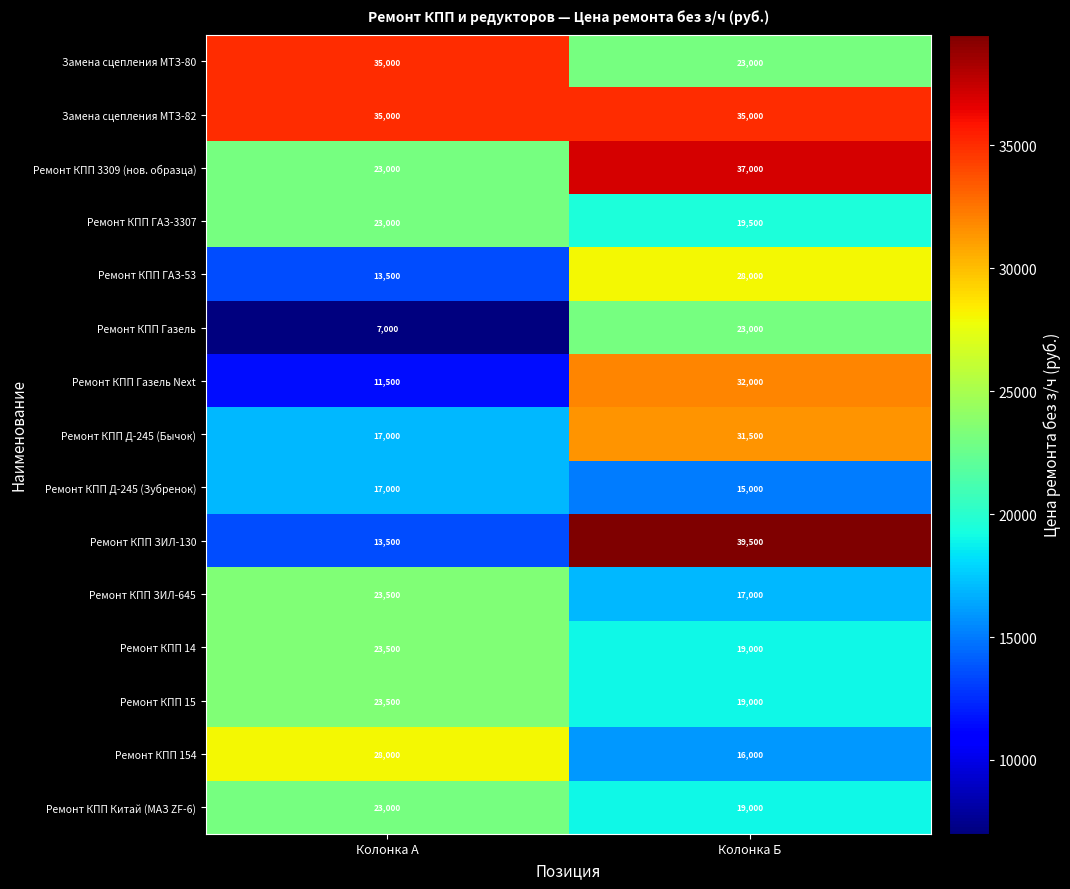

What value does the Ремонт КПП ГАЗ-53 series have at Колонка Б, to the nearest 50?

28000